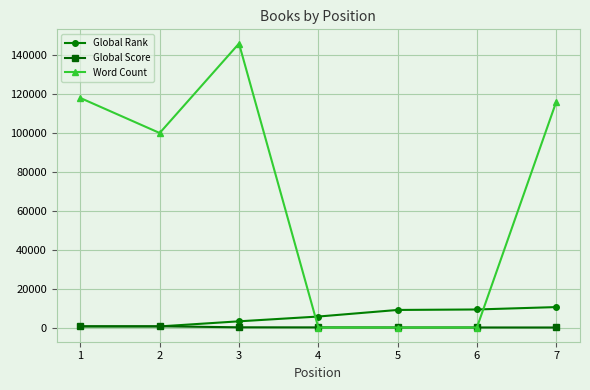

List the series in order of their peak value, lowest first.

Global Score, Global Rank, Word Count